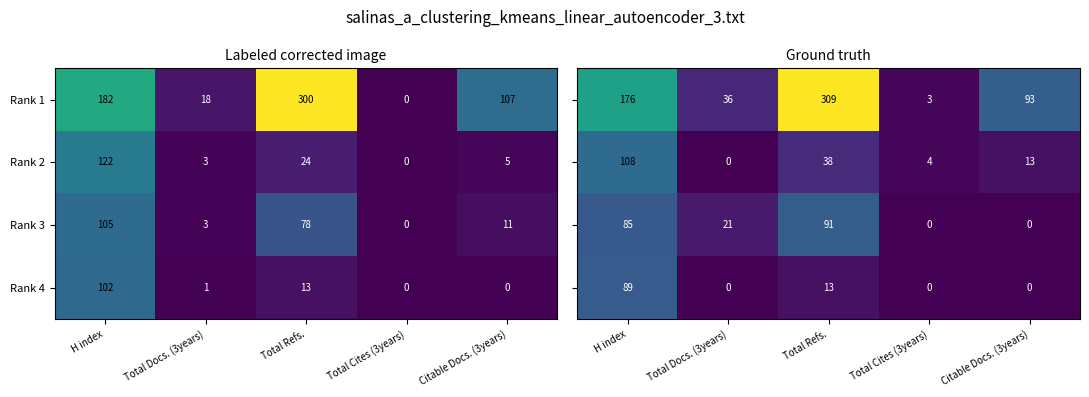

What is the sum of the Rank 2 values at Citable Docs. (3years) and H index?

127